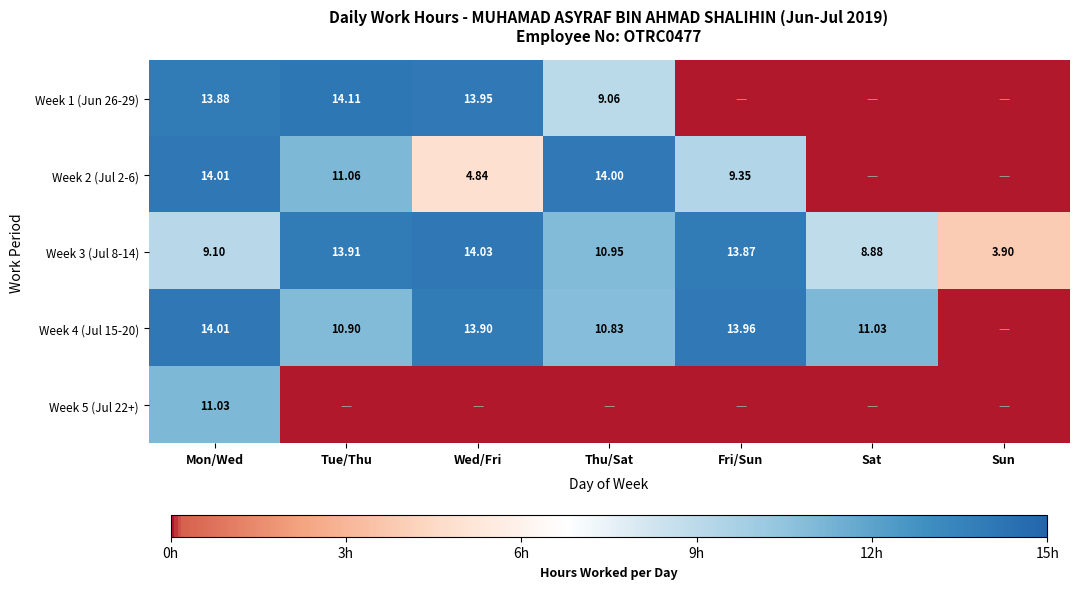

Where does the Week 3 (Jul 8-14) series first go above 10?

Tue/Thu